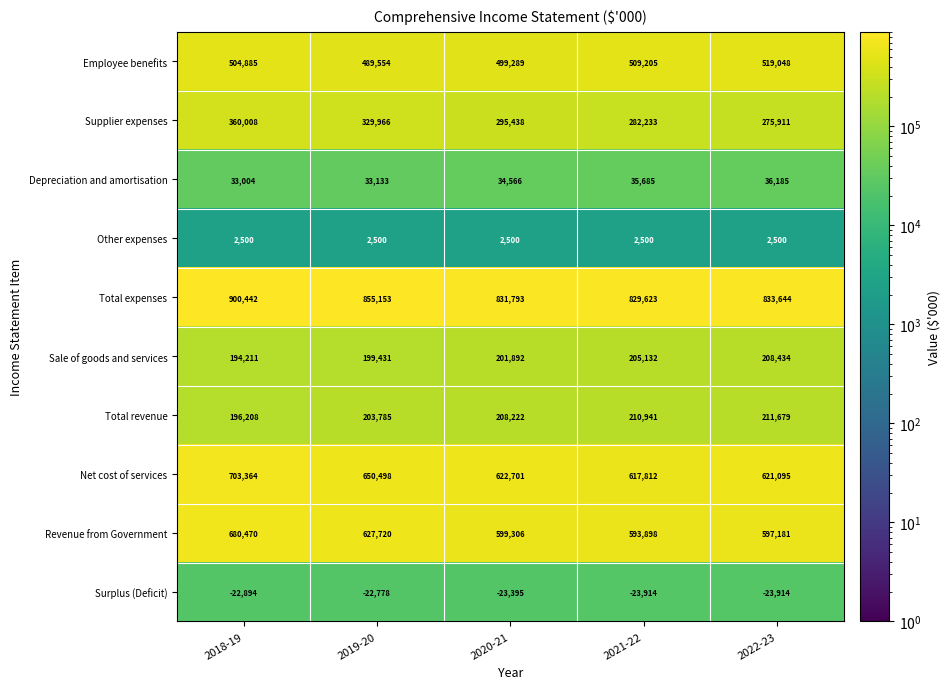

What is the spread (max minus min) of values at 2019-20?

877931